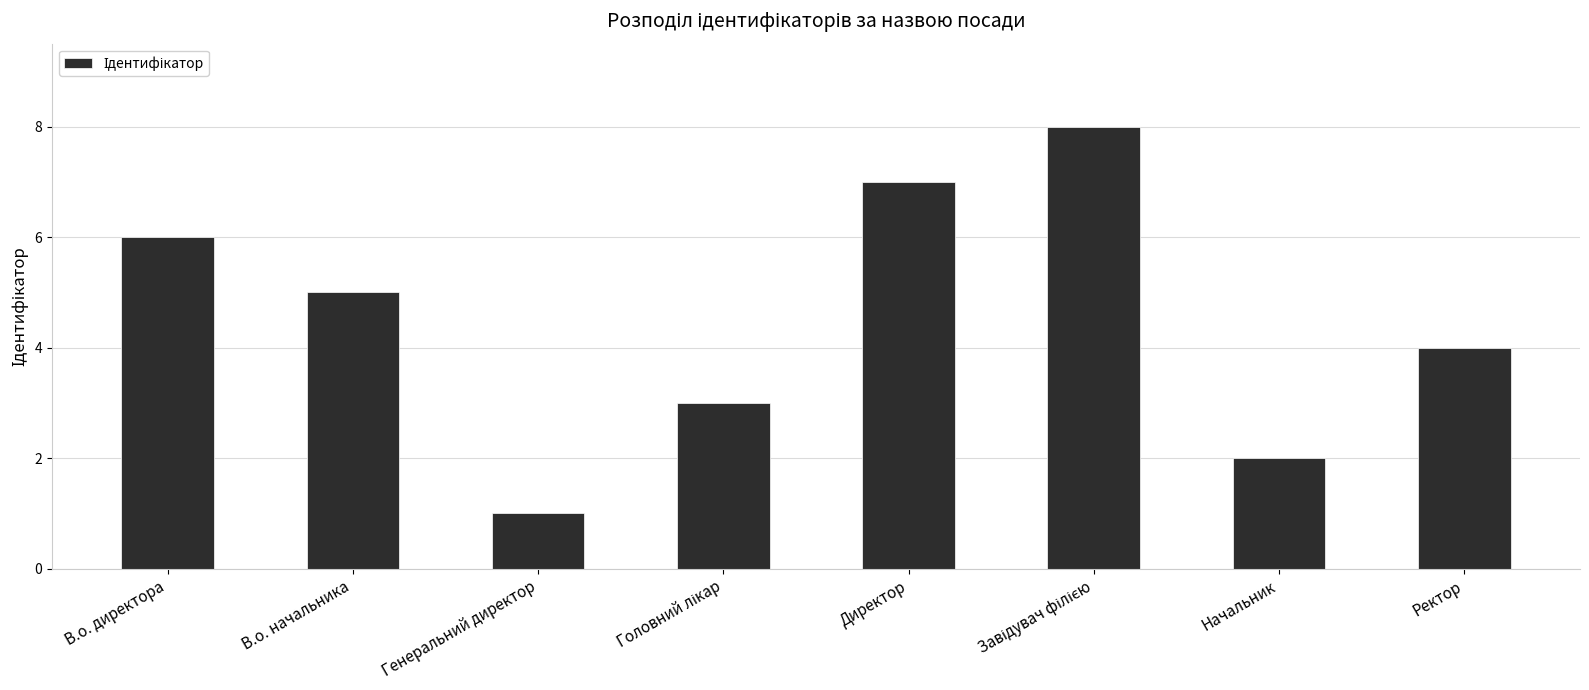

The value at В.о. начальника is 7. True or false?

False